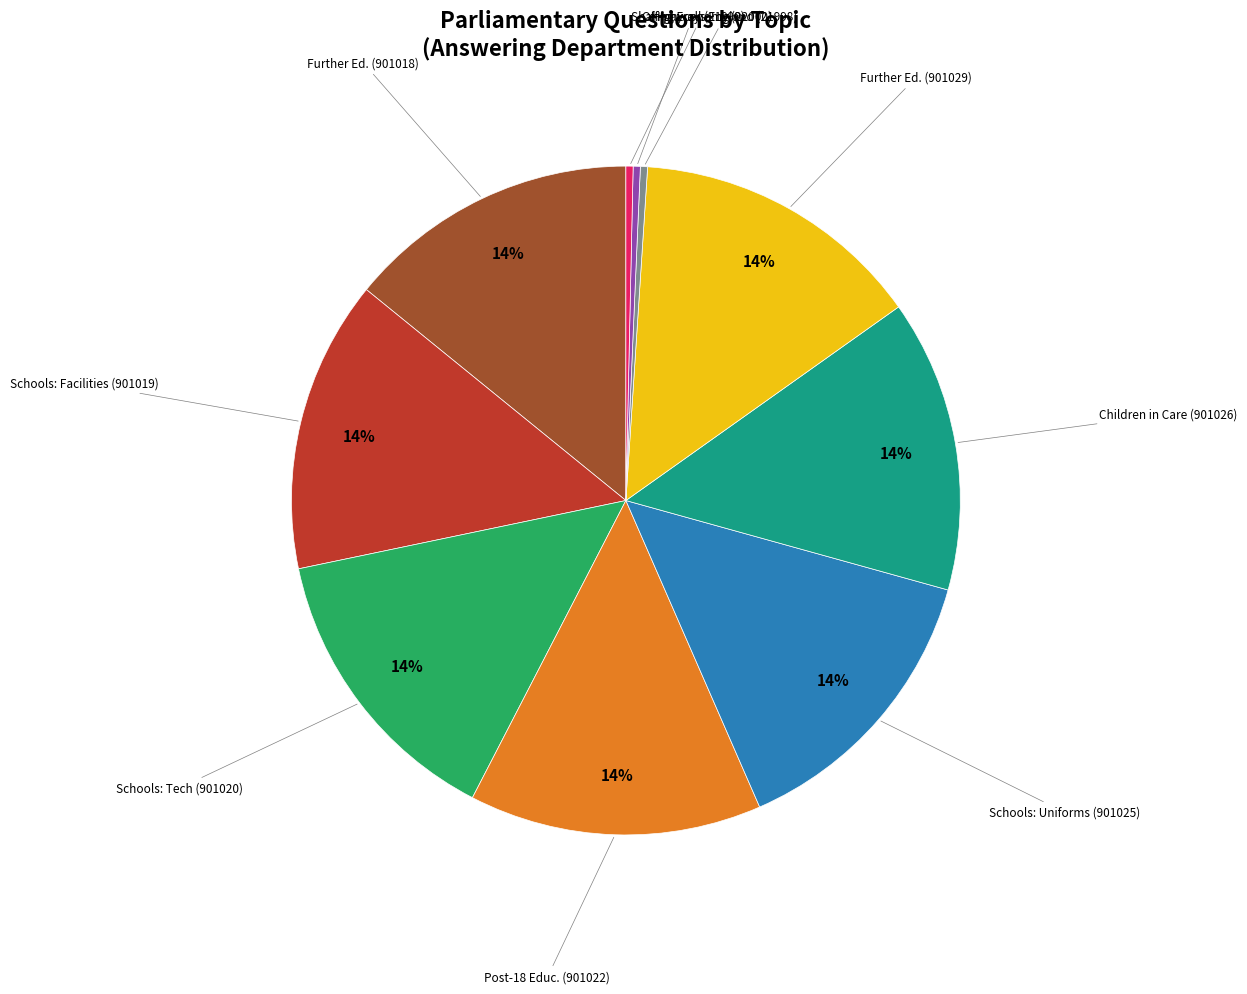

Is there any slice that represents more than half of the pie?

No